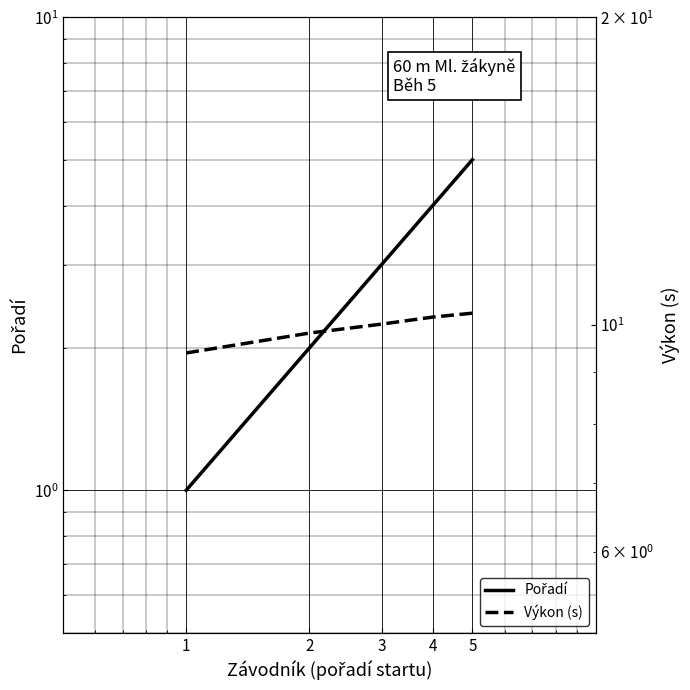

What is the total value across all series at 3?

13.0